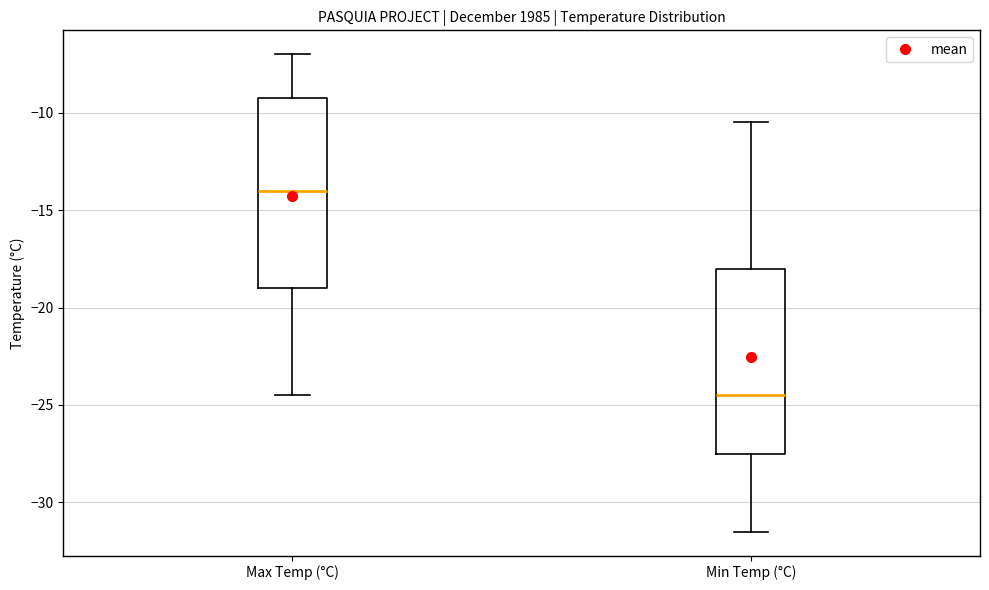

Reading left to right, transcribe this box plot: for each box, give where its median line is, the range the box spans, and where its two whiskers end, as read against the y-axis. The values are not printed on the chart, so give them approximately, as read against the axis.

Max Temp (°C): median -14.0, box -19.0 to -9.0, whiskers -24.5 to -7.0
Min Temp (°C): median -24.5, box -27.5 to -18.0, whiskers -31.5 to -10.5